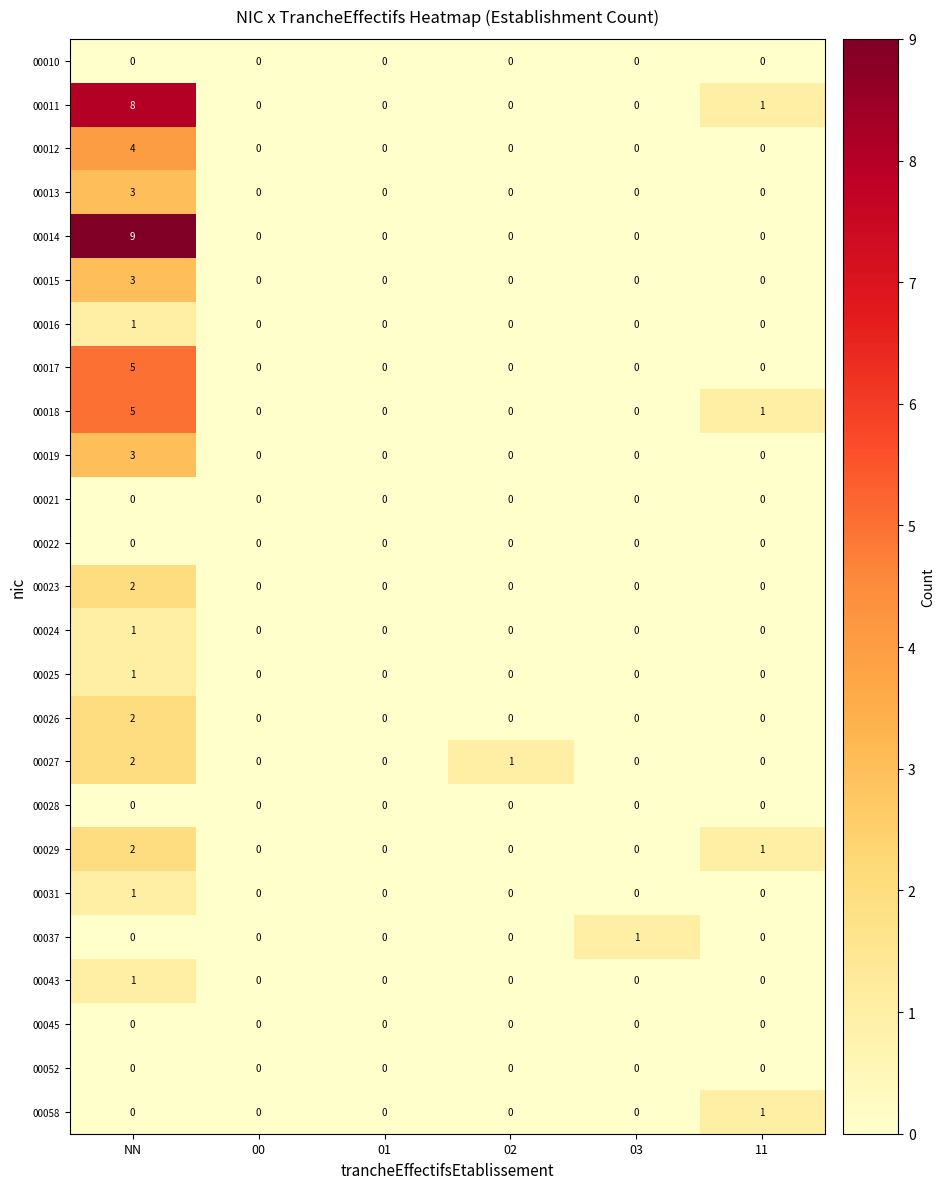

What is the sum of all 00018 values?

6